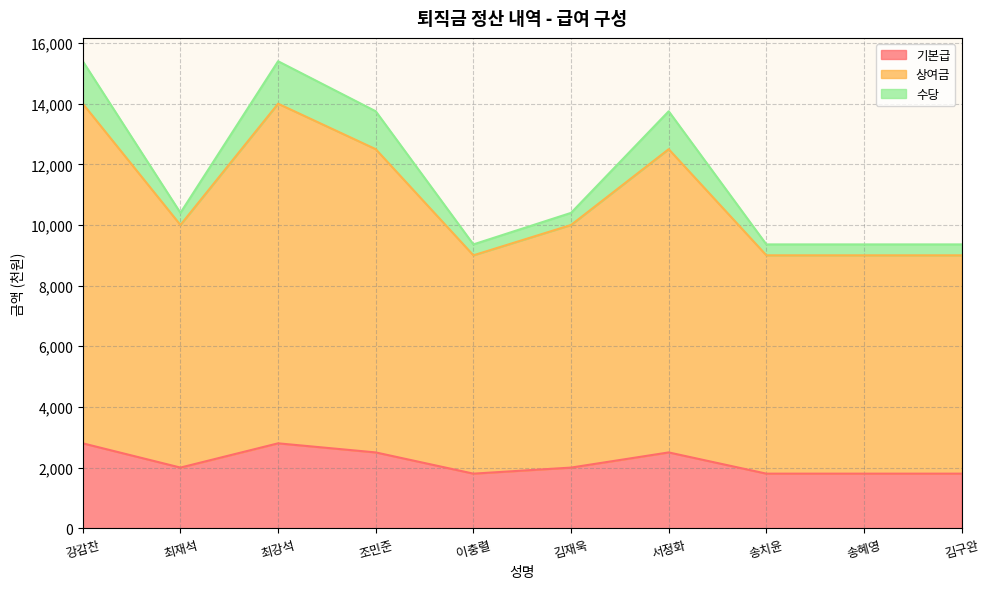

True or false: 기본급 has a value of 2800 at 최강석.

True